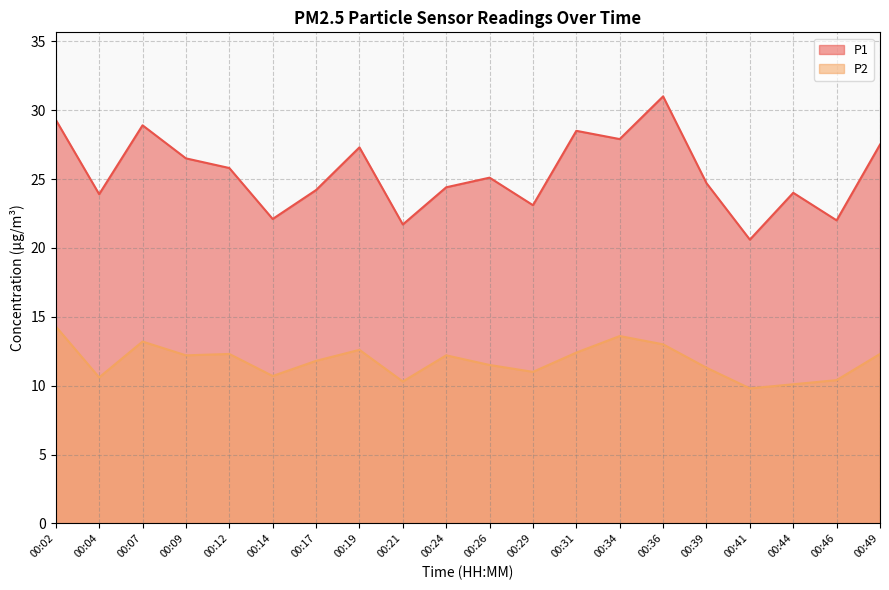

List the series in order of their overall mean, highest first.

P1, P2